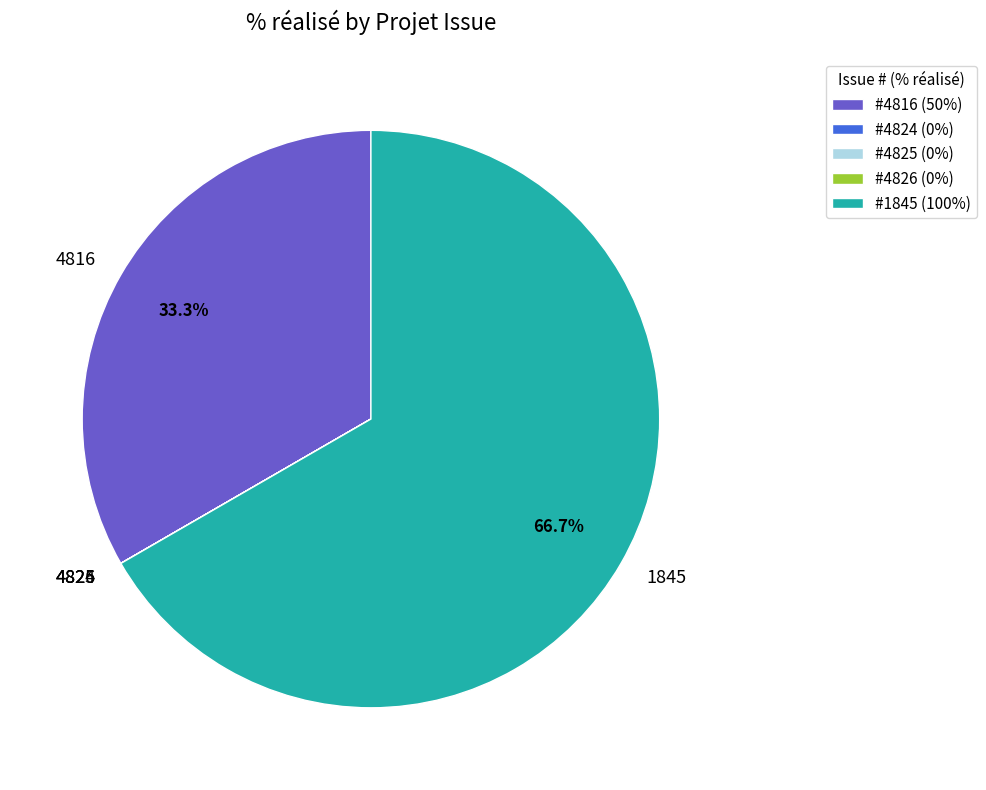

What is the majority slice?

1845